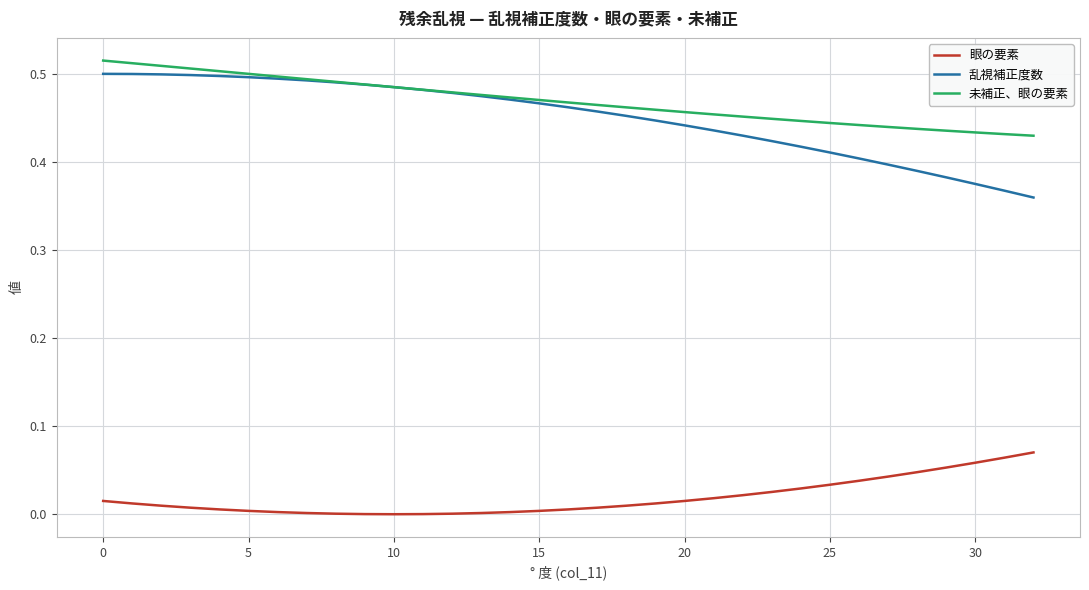

Which series has the widest spread of values?

乱視補正度数